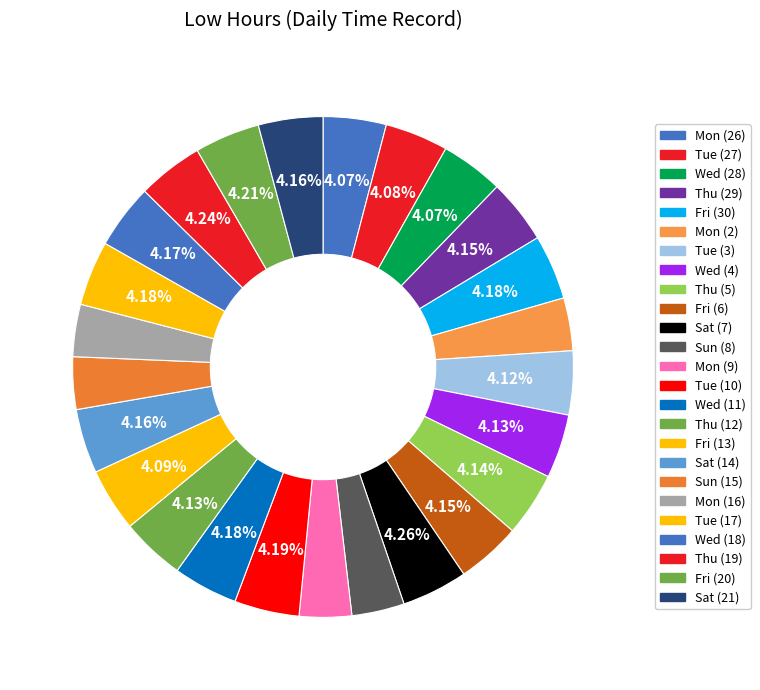

Does Mon (2) represent more than half of the total?

No